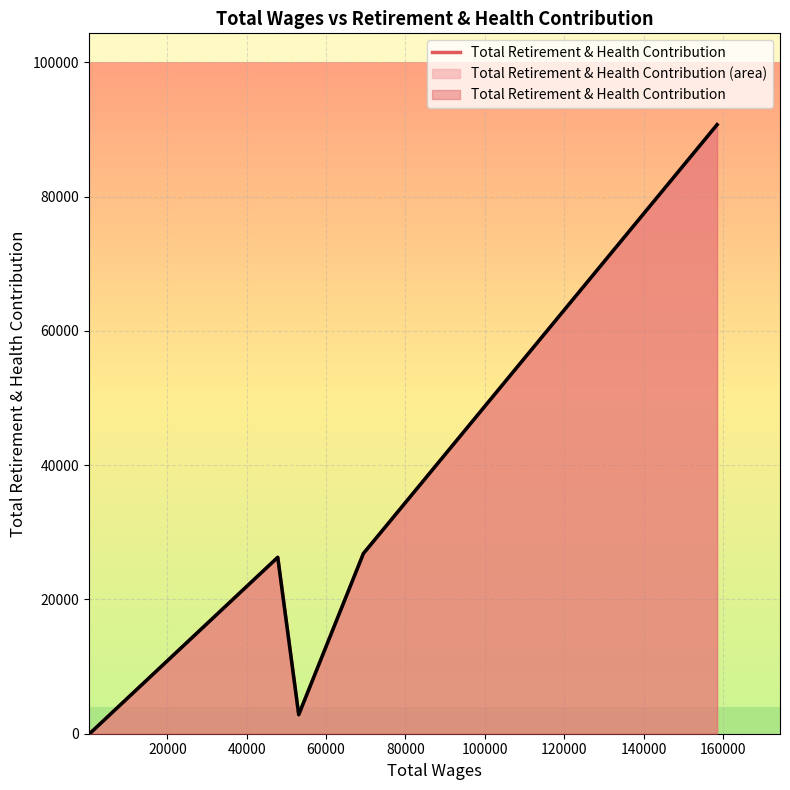

How many data points does each series have?

5